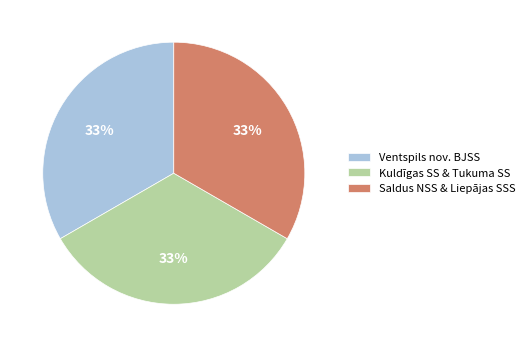

How many slices are in this pie chart?

3